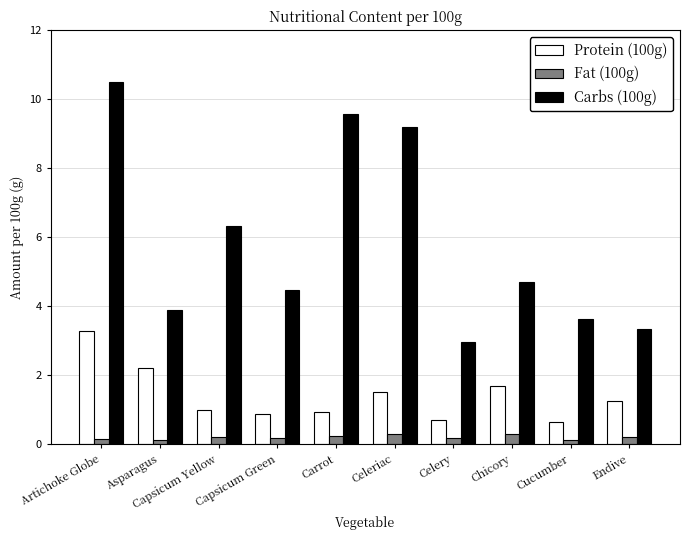

Rank the series at Capsicum Green from highest to lowest value.

Carbs (100g), Protein (100g), Fat (100g)